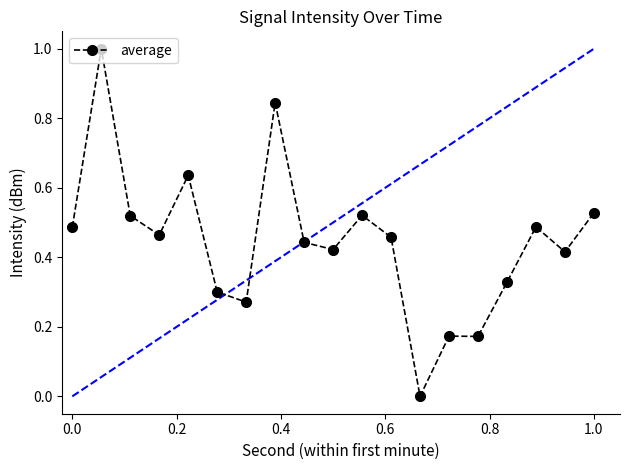

True or false: average has more than 0 points higher than both neighbors.

True